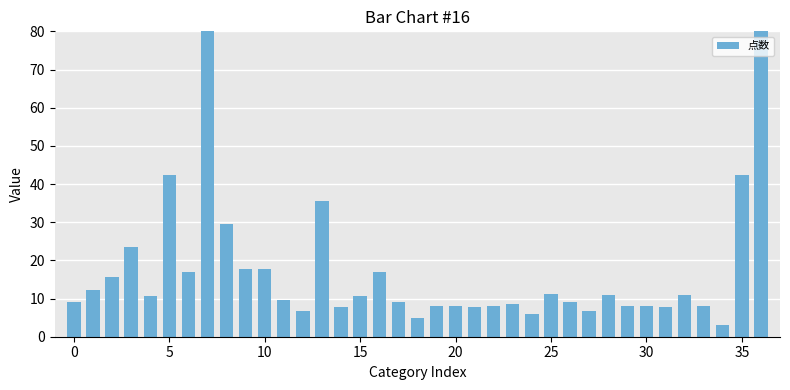

What is the average value?

17.0